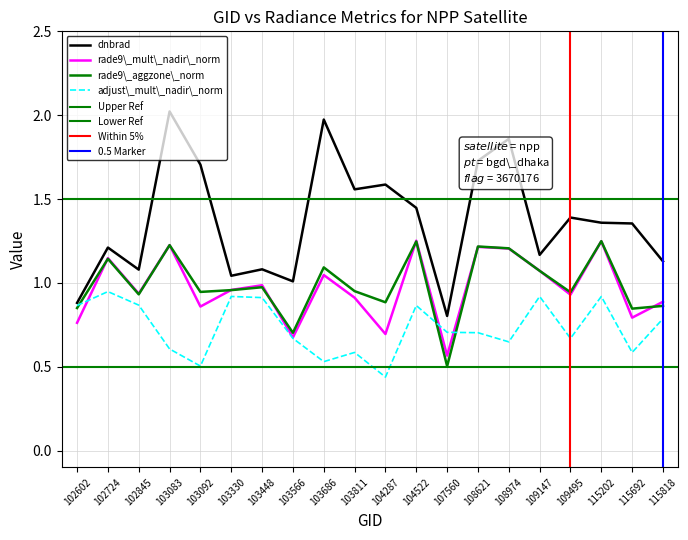

Between 102602 and 107560, which series saw the biggest shift?

rade9_aggzone_norm